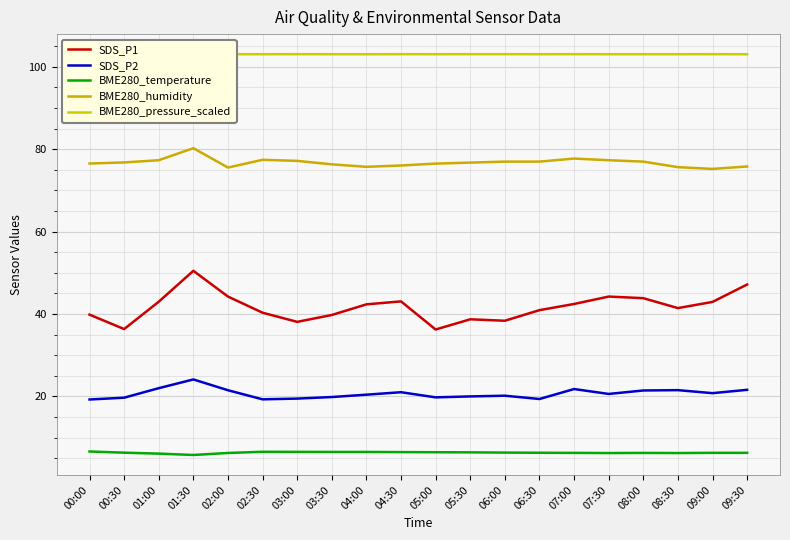

How many lines are shown in the chart?

5